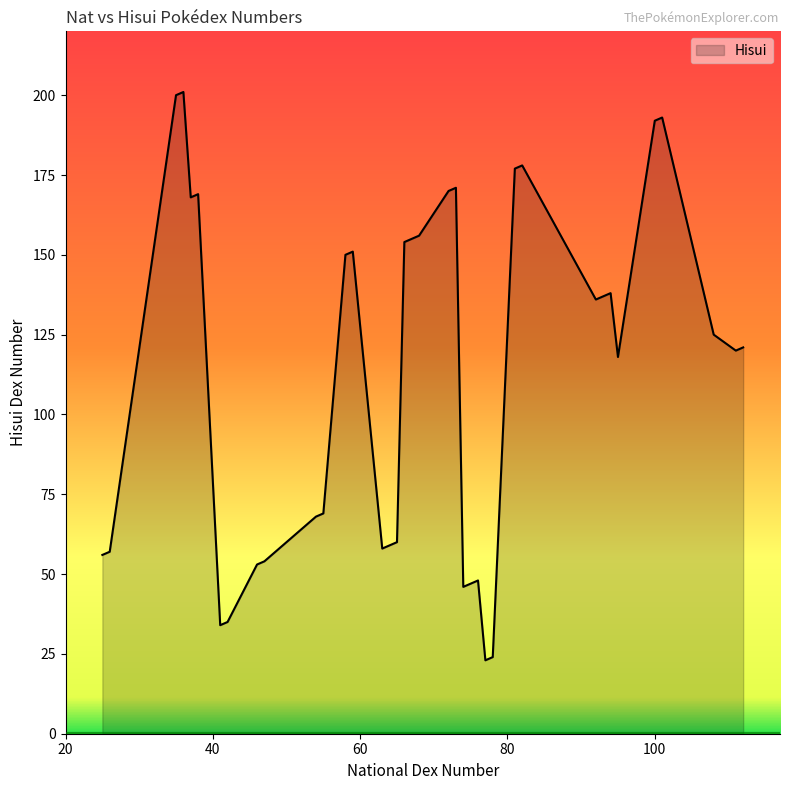

What is the greatest value displayed?

201